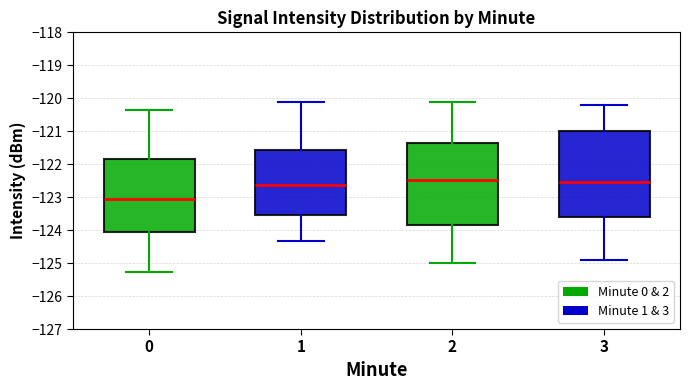

Reading left to right, transcribe this box plot: for each box, give where its median line is, the range the box spans, and where its two whiskers end, as read against the y-axis. The values are not printed on the chart, so give them approximately, as read against the axis.

0: median -123.0, box -124.0 to -121.8, whiskers -125.3 to -120.4
1: median -122.6, box -123.5 to -121.6, whiskers -124.3 to -120.1
2: median -122.5, box -123.9 to -121.4, whiskers -125.0 to -120.1
3: median -122.5, box -123.6 to -121.0, whiskers -124.9 to -120.2